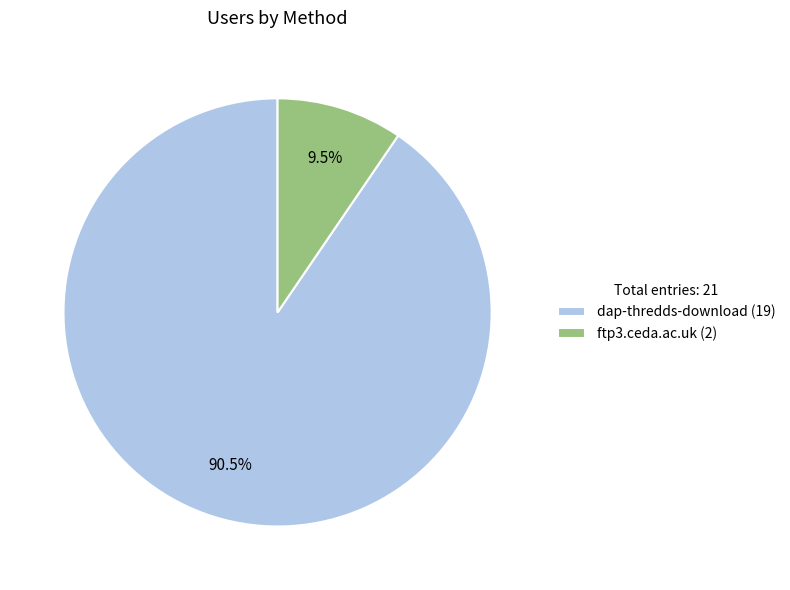

How much of the chart is everything except dap-thredds-download?

9.5%